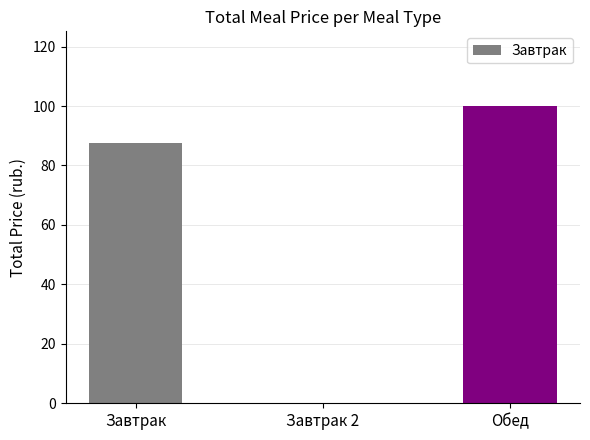

Which label corresponds to the largest value in the chart?

Обед